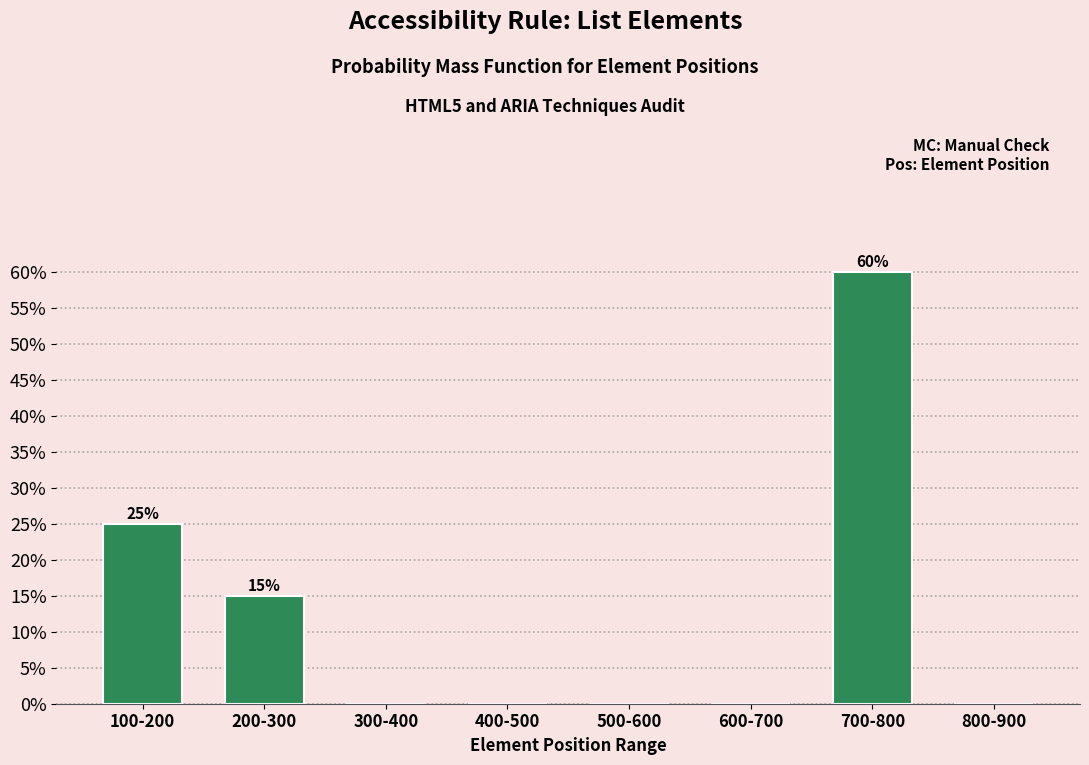

Reading right to left, list all the values displayed in this chart.

800-900=0	700-800=60	600-700=0	500-600=0	400-500=0	300-400=0	200-300=15	100-200=25